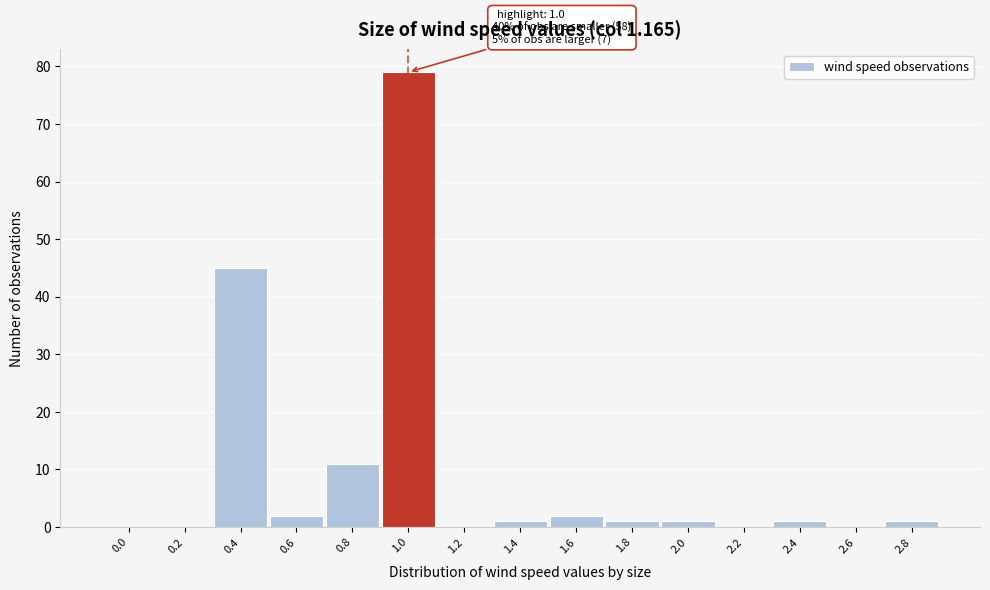

Reading left to right, extract all data points from this chart.

0.0=0	0.2=0	0.4=45	0.6=2	0.8=11	1.0=79	1.2=0	1.4=1	1.6=2	1.8=1	2.0=1	2.2=0	2.4=1	2.6=0	2.8=1